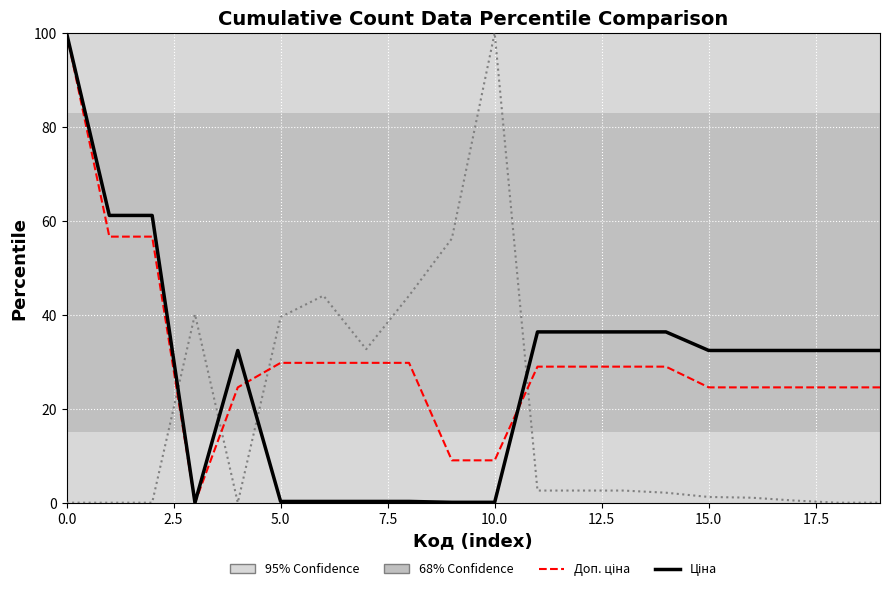

What is the maximum value shown in the chart?

100.0